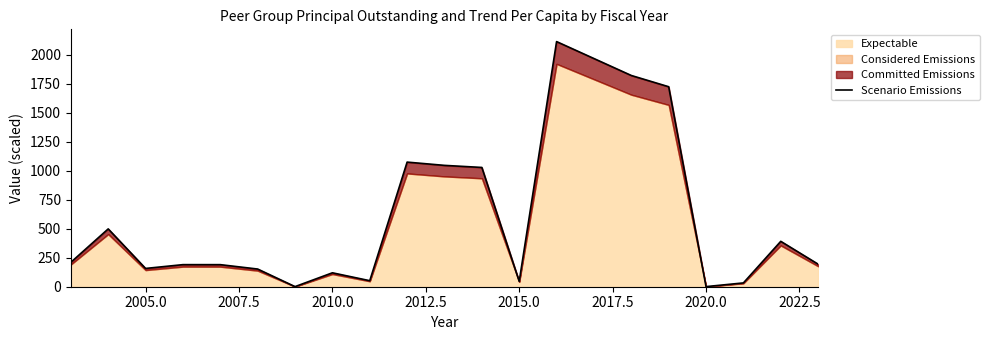

What is the maximum value shown in the chart?

2113.2